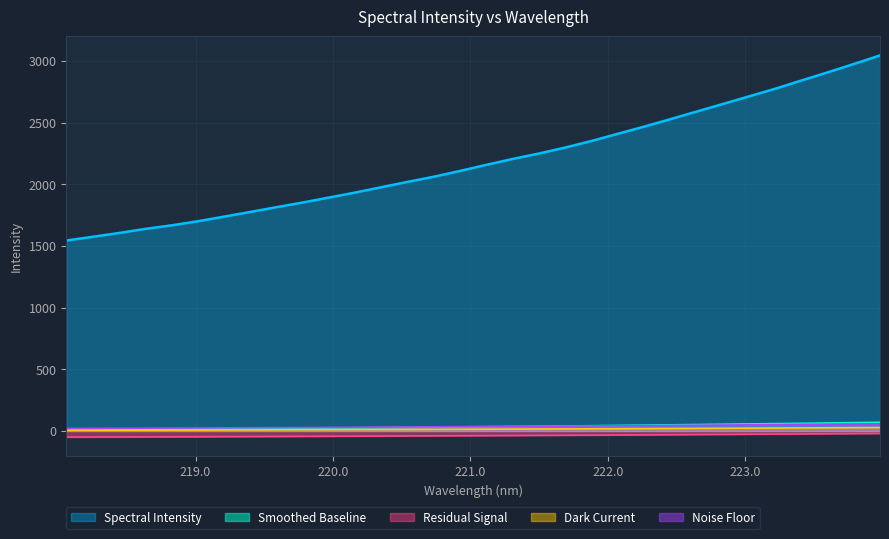

What is the label of the 4th point from the right?

223.408